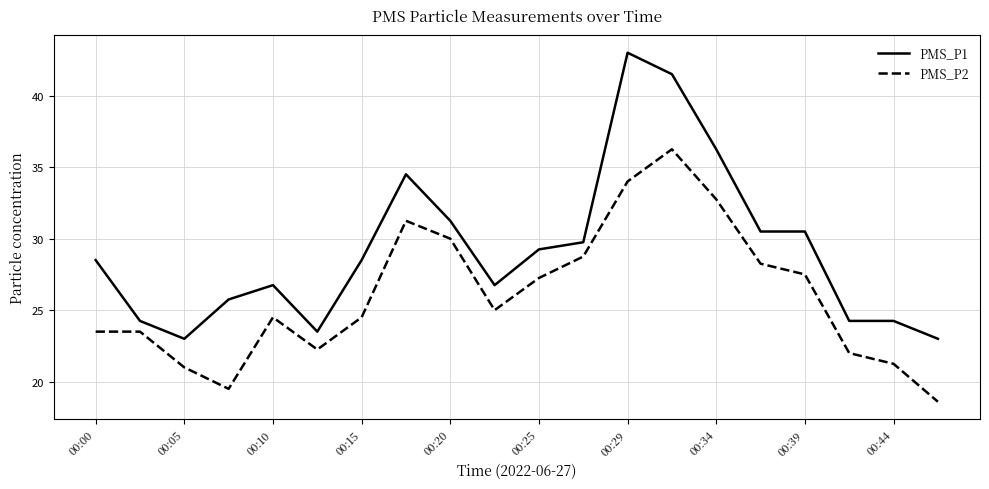

Rank the series by their average value, from lowest to highest.

PMS_P2, PMS_P1